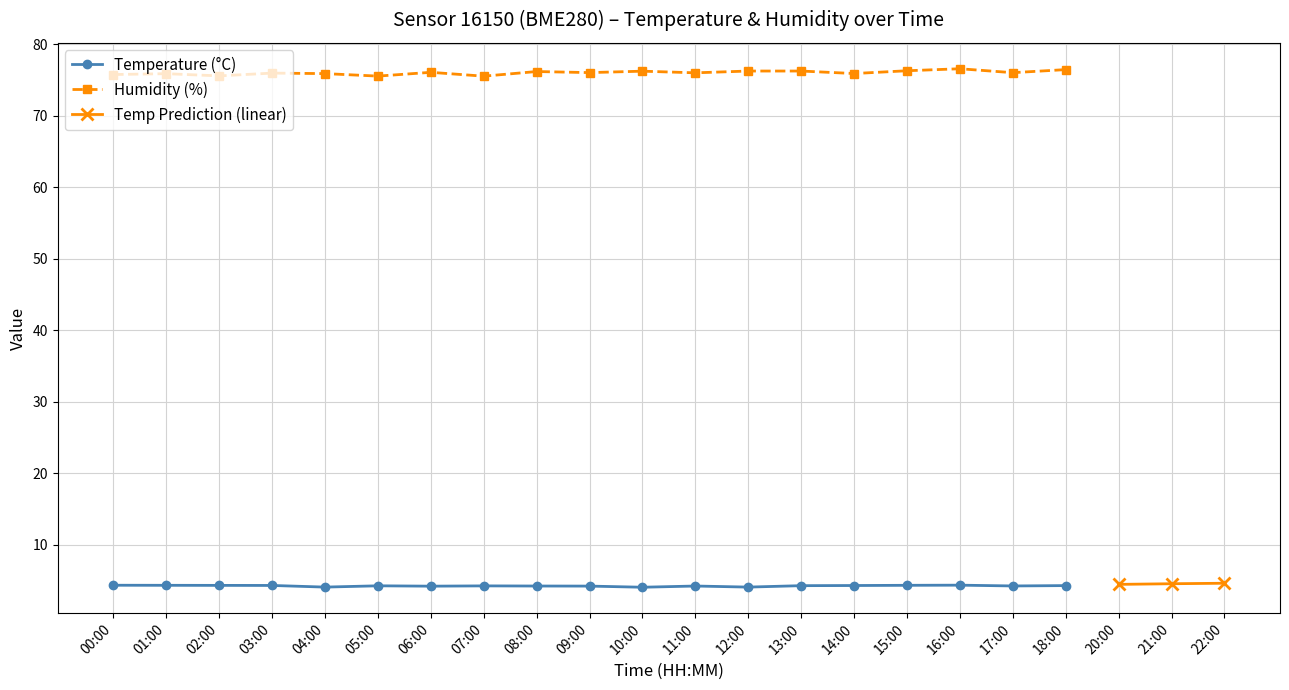

Is this an area chart (filled region under the line)?

No